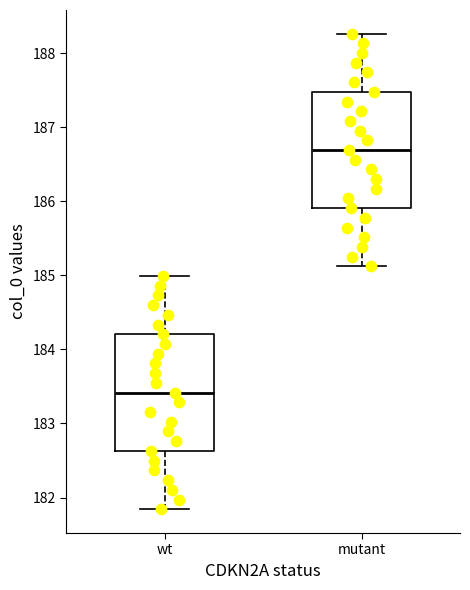

Which box's median line is the lowest?

wt